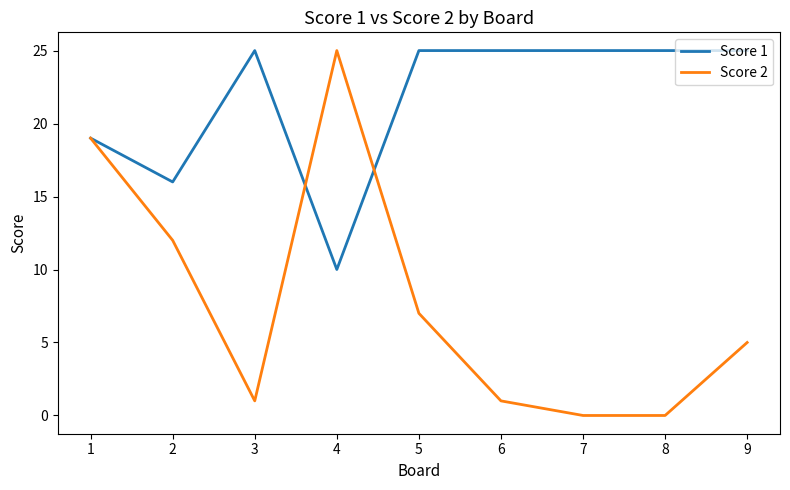

At 6, list the series in order from smallest to largest.

Score 2, Score 1